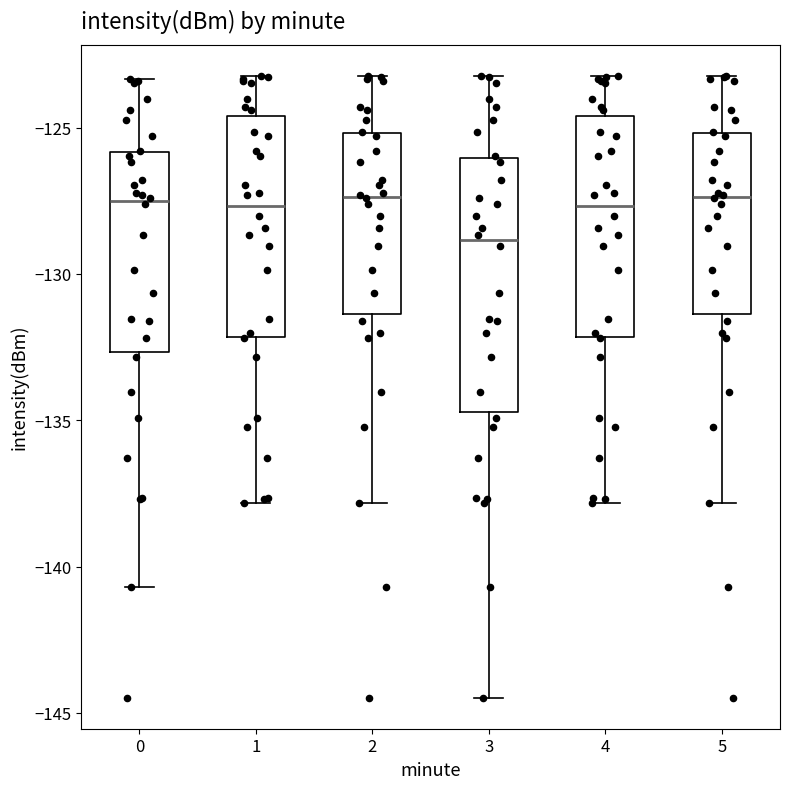

Reading left to right, transcribe this box plot: for each box, give where its median line is, the range the box spans, and where its two whiskers end, as read against the y-axis. The values are not printed on the chart, so give them approximately, as read against the axis.

0: median -127.5, box -132.5 to -126.0, whiskers -140.5 to -123.5
1: median -127.5, box -132.0 to -124.5, whiskers -138.0 to -123.0
2: median -127.5, box -131.5 to -125.0, whiskers -138.0 to -123.0
3: median -129.0, box -134.5 to -126.0, whiskers -144.5 to -123.0
4: median -127.5, box -132.0 to -124.5, whiskers -138.0 to -123.0
5: median -127.5, box -131.5 to -125.0, whiskers -138.0 to -123.0